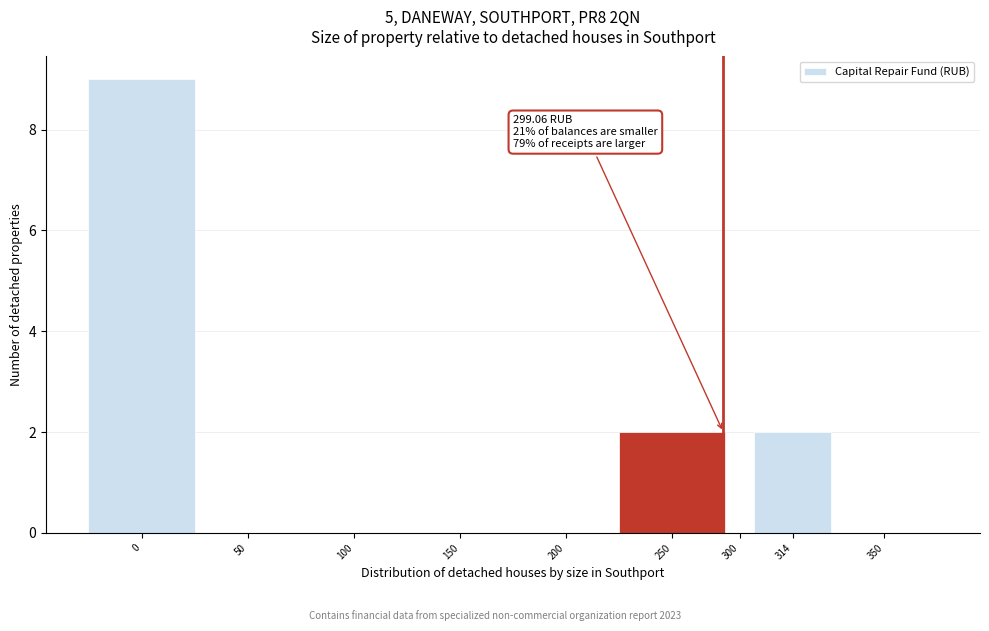

Reading left to right, extract all data points from this chart.

0=9	50=0	100=0	150=0	200=0	250=2	300=0	314=2	350=0